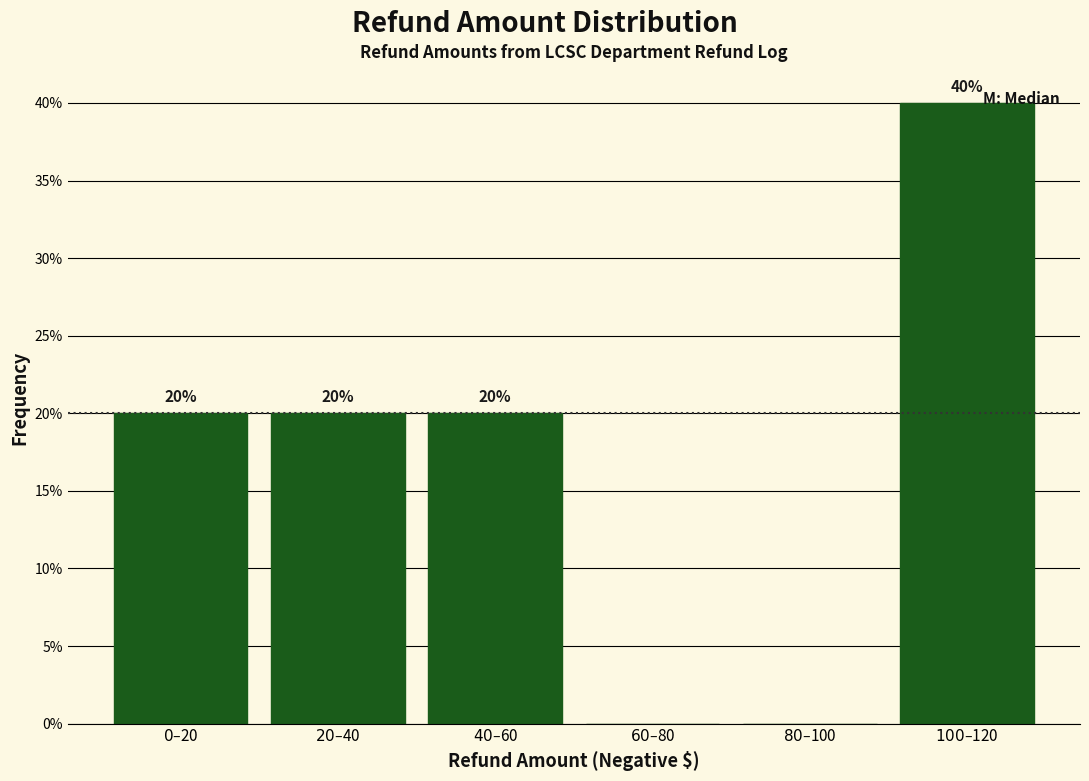

What is the sum of all values?

100